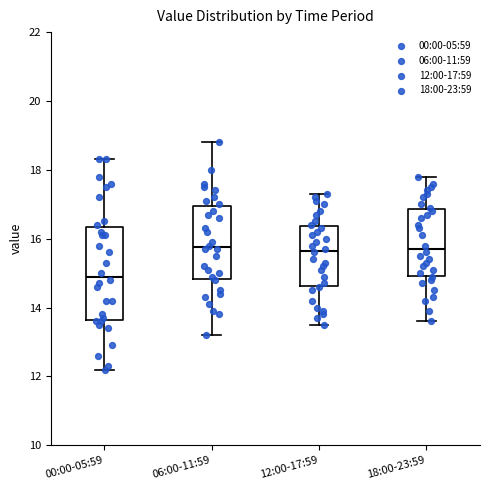

Which box is the tallest, from its lower edge to its upper edge?

00:00-05:59